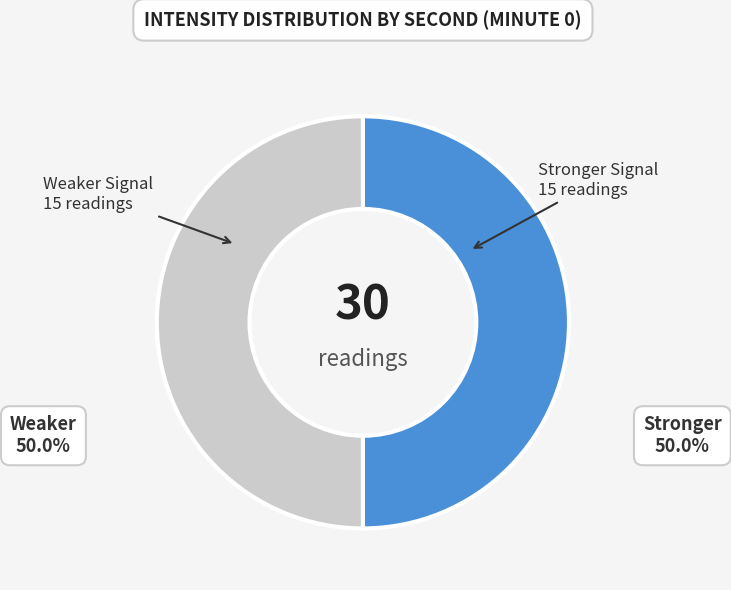

What is the ratio of the value at Stronger Signal to the value at Weaker Signal?

1.0